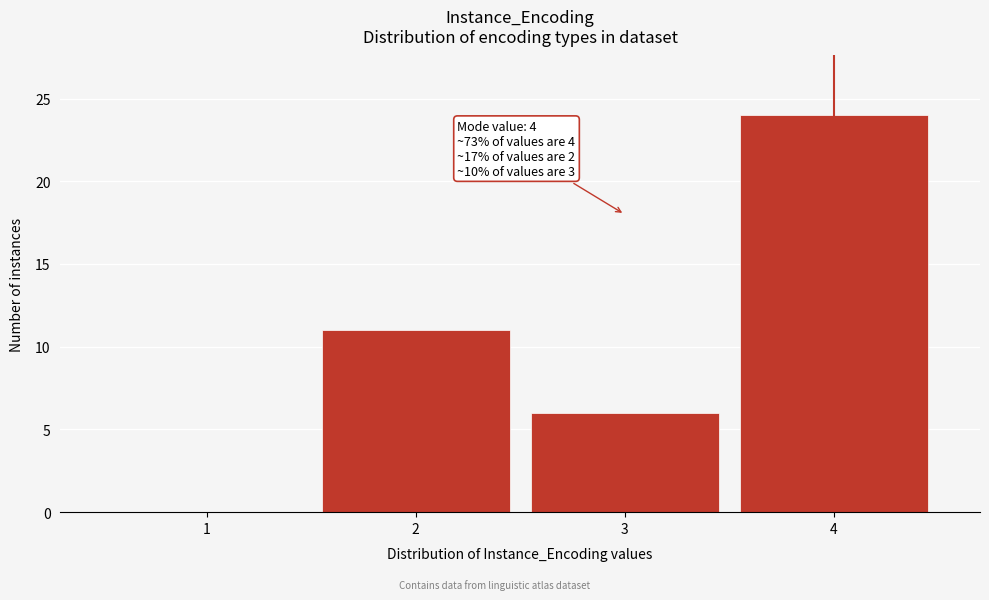

Reading left to right, transcribe all the data shown in this chart.

1=0	2=11	3=6	4=24